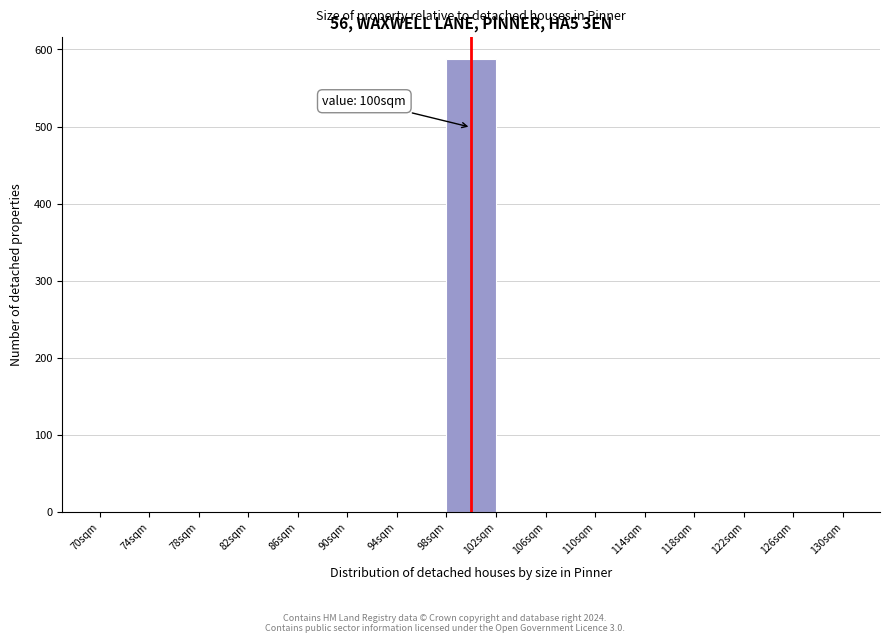

Which range on the x-axis has the tallest bar?

98 to 102